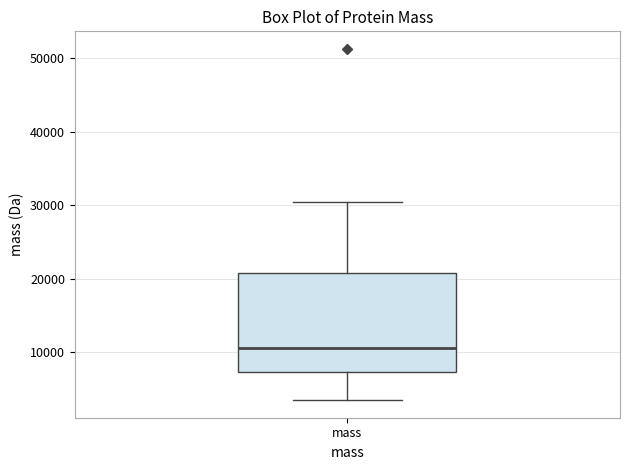

Read this box plot against the y-axis: the position of the median line, the range covered by the box, and the ends of both whiskers. The values are not printed on the chart, so give them approximately, as read against the axis.

median 11000, box 7000 to 21000, whiskers 3000 to 30000